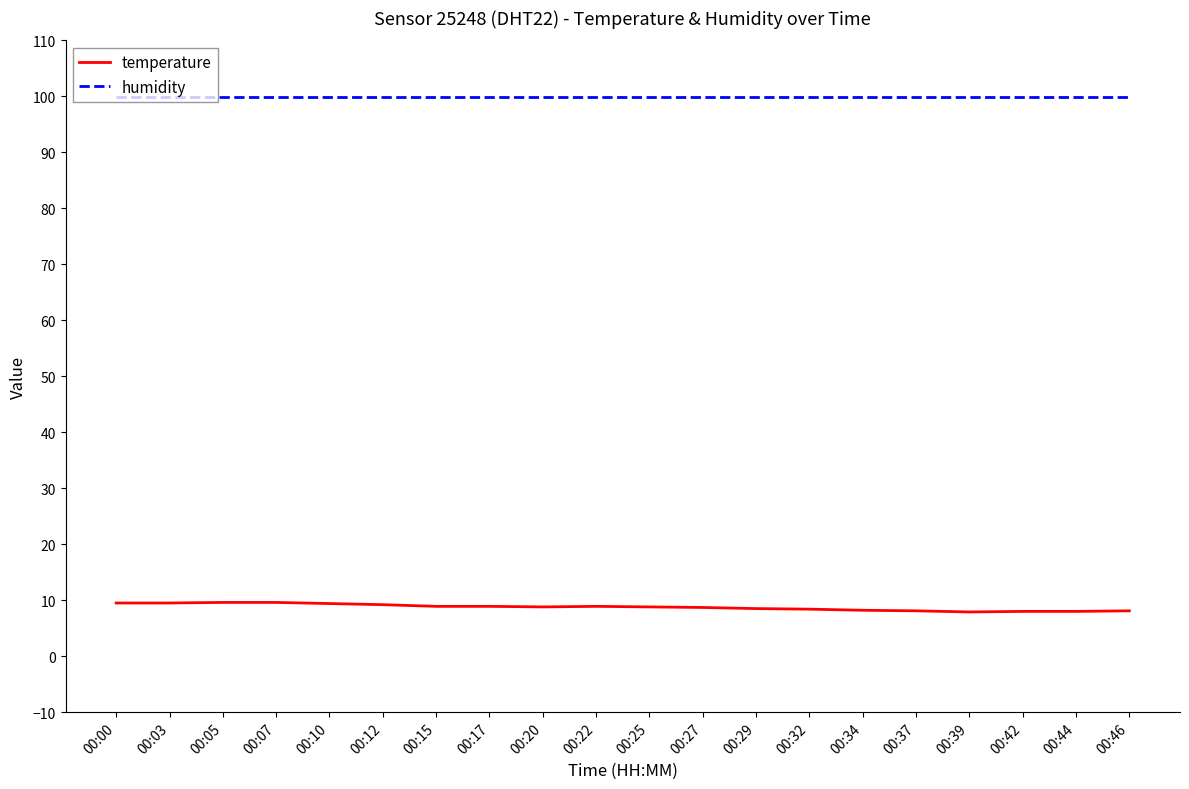

At 00:42, list the series in order from largest to smallest.

humidity, temperature